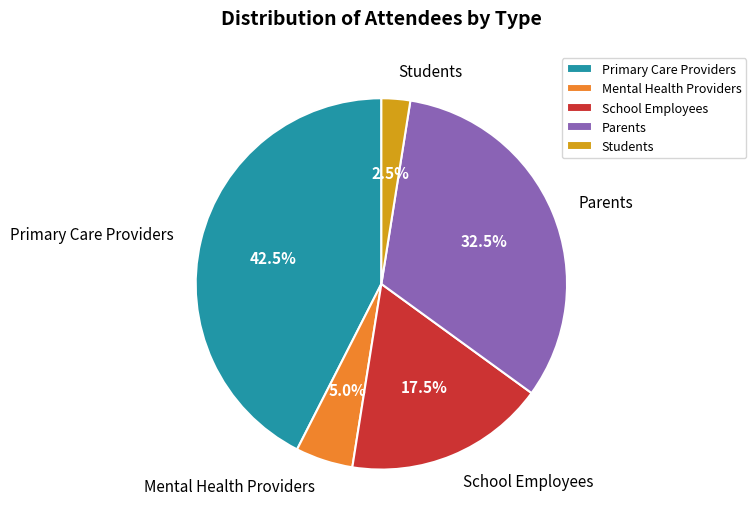

Which slice is the smallest?

Students